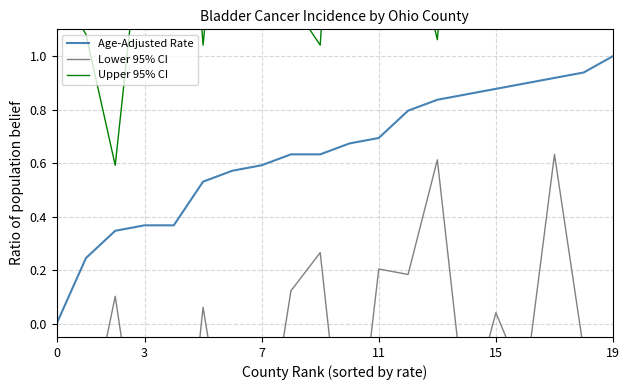

Which series has the largest range (max minus min)?

Upper 95% CI